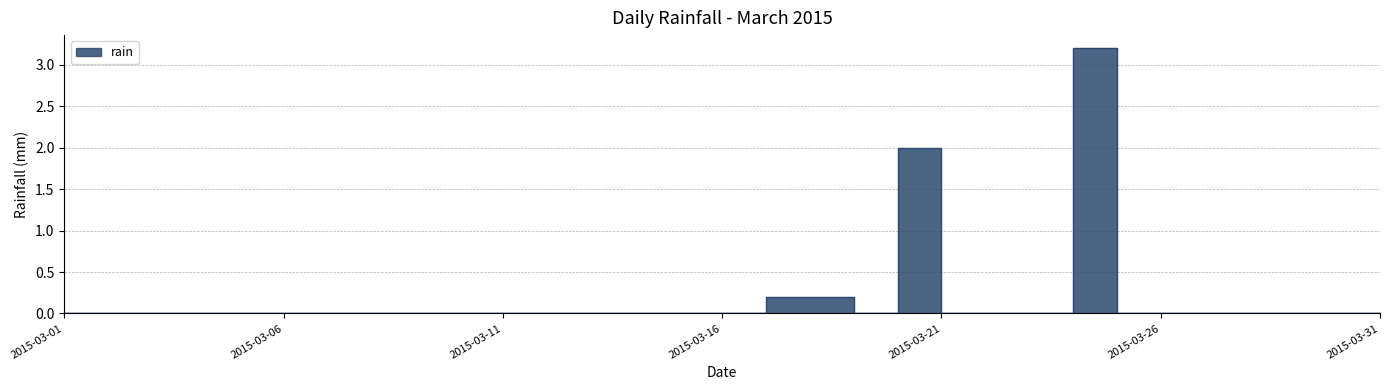

Which category has the highest value across all series?

2015-03-25